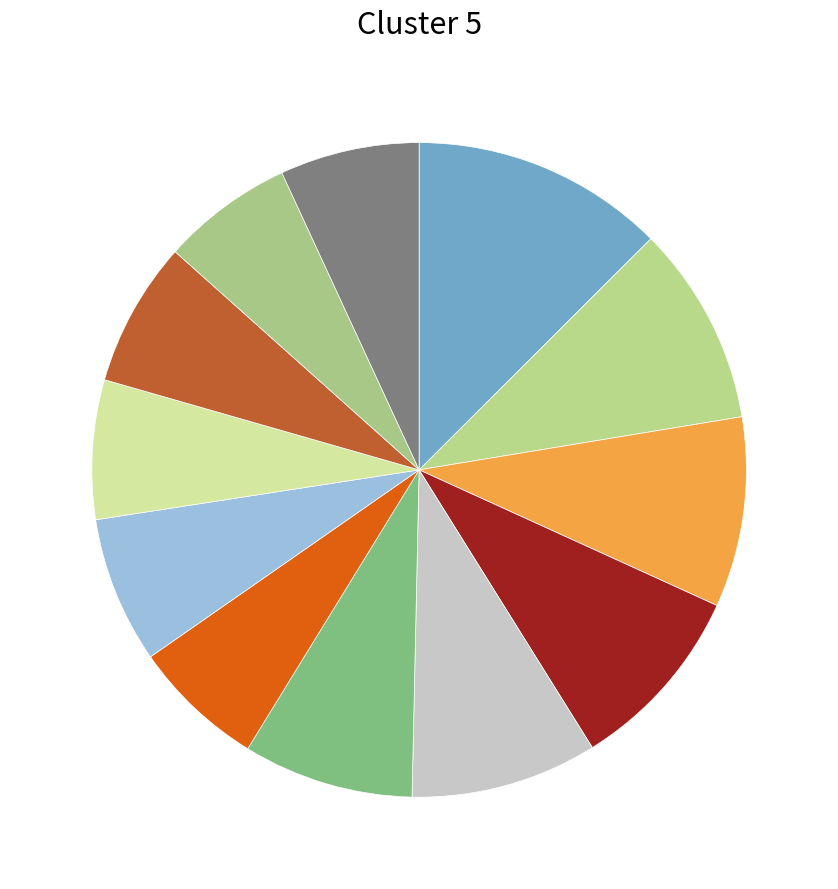

Rank the categories by value from highest to lowest.

zhoulder, spags, MoistUndies, Rectal_Impaler, PepperoniNips, Overlord_Trump, RuneLord69, raphkiki, TankOfTheTeam, waldo26, carlz, BALDISMO 08